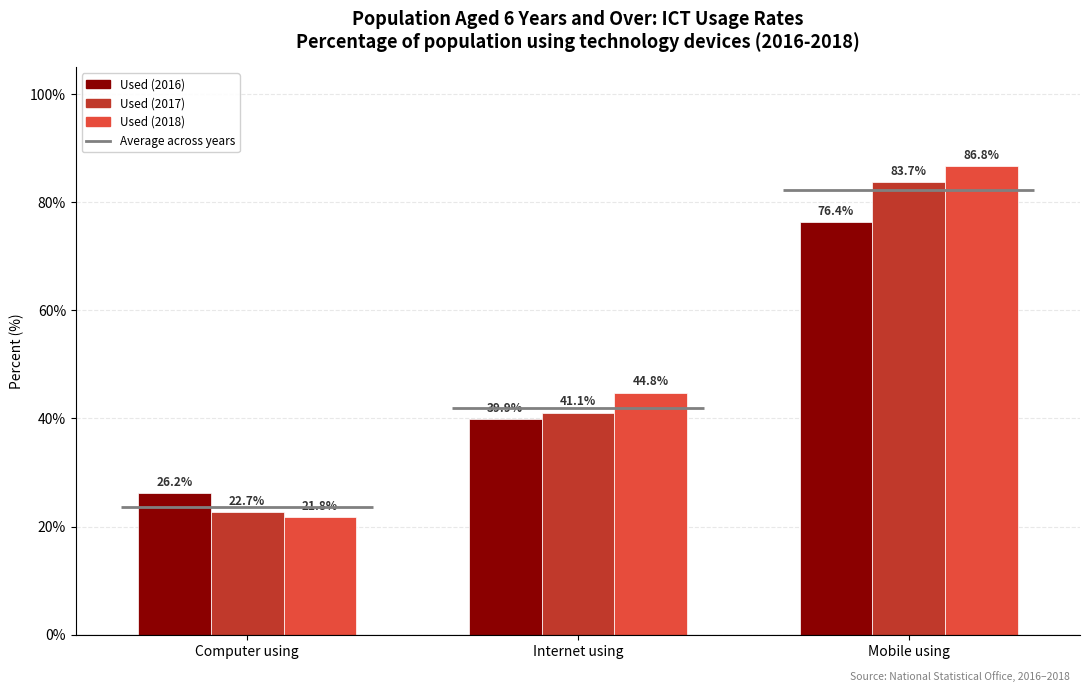

True or false: Used (2017) has a value of 22.7 at Computer using.

True